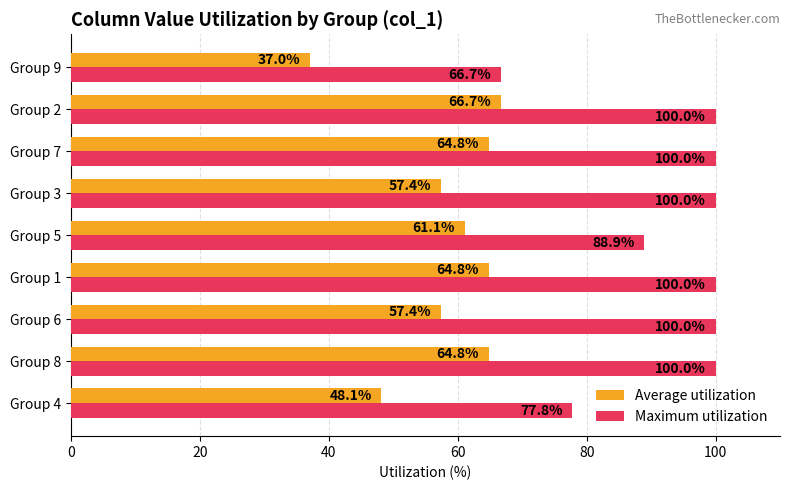

Where is Average utilization nearest to the value 51?

Group 4